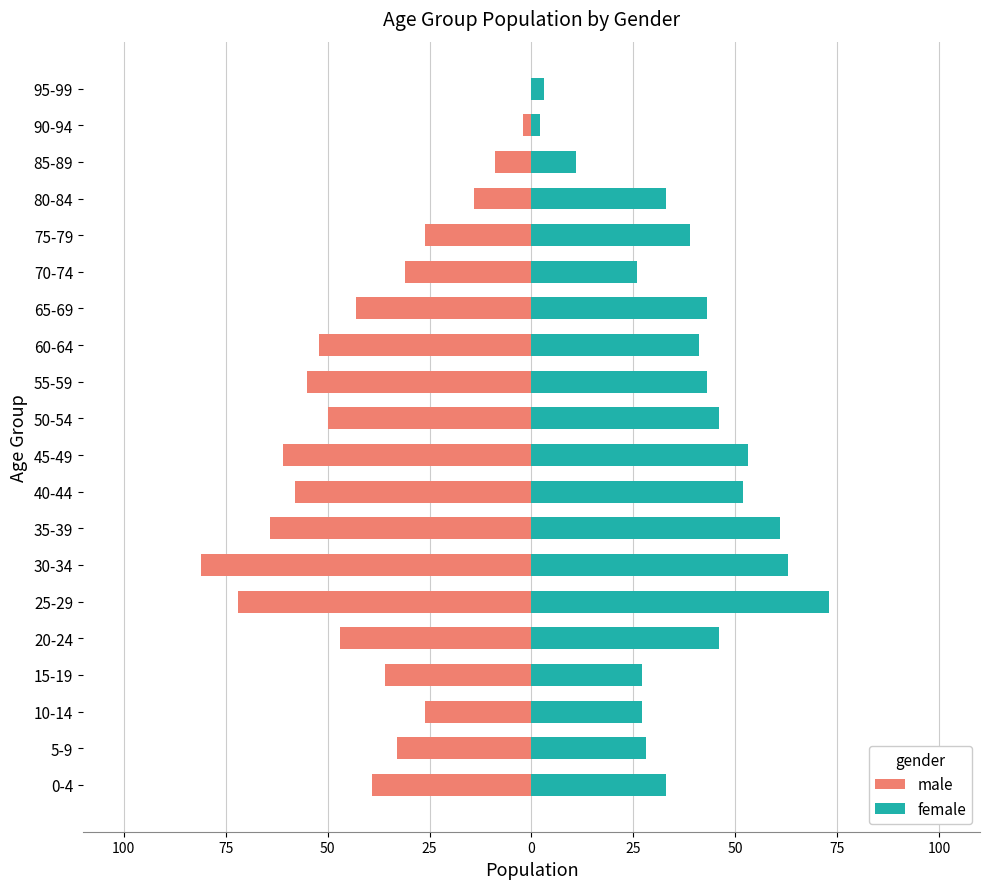

What is the value of the male bar at the 3rd from the left?

-26